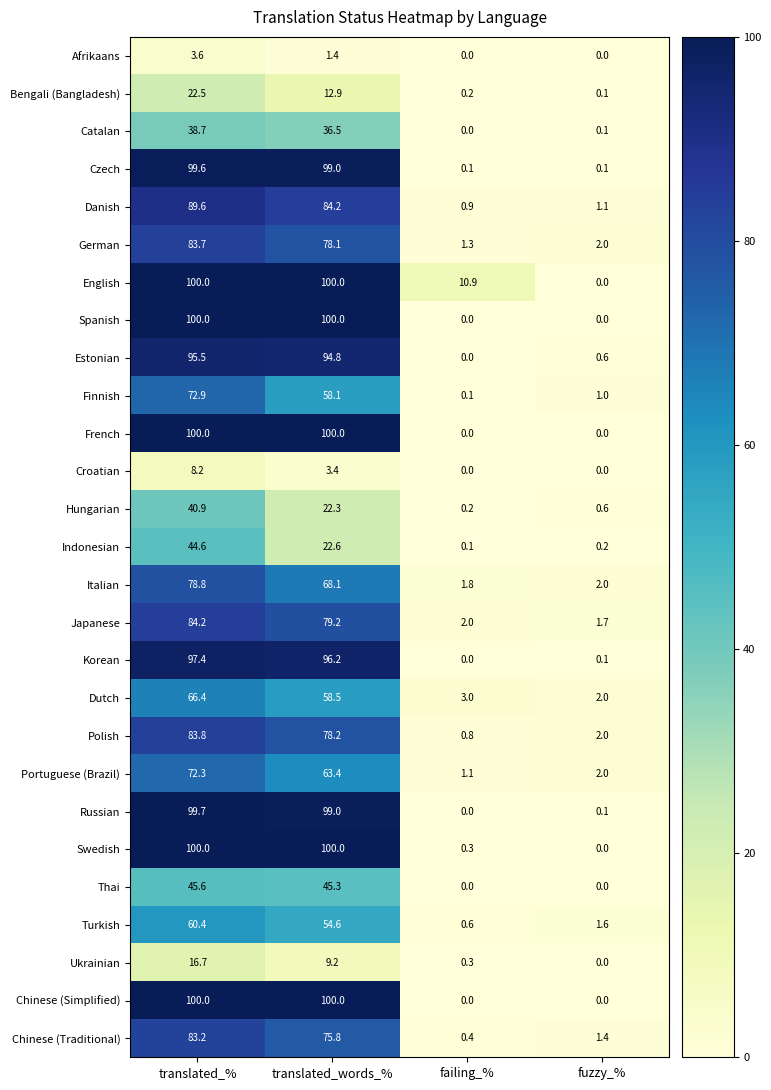

The value of Danish at failing_% is 0.9. True or false?

True